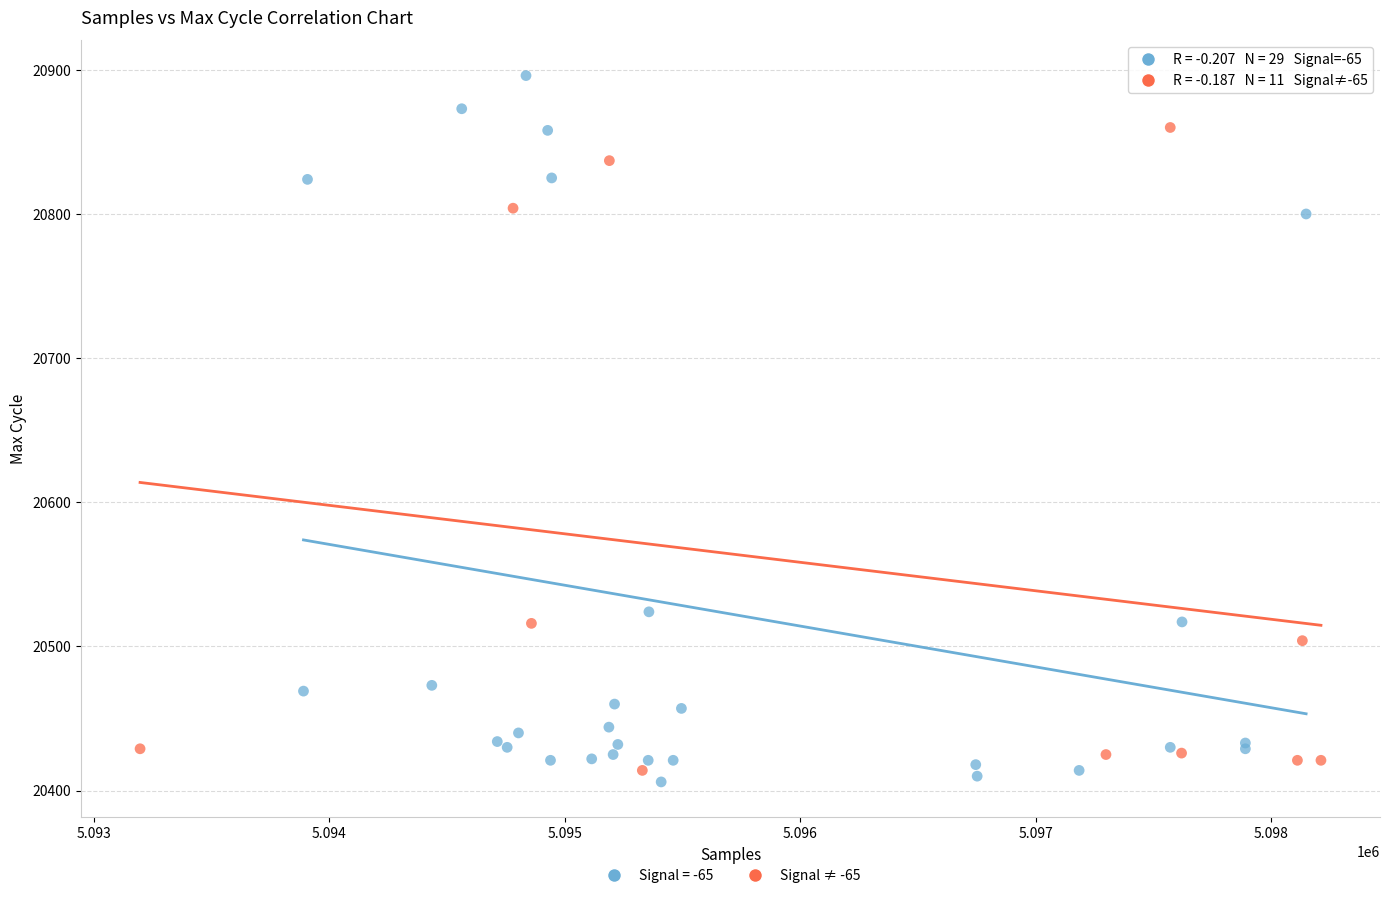

Which series contains the highest Y value?

Signal = -65